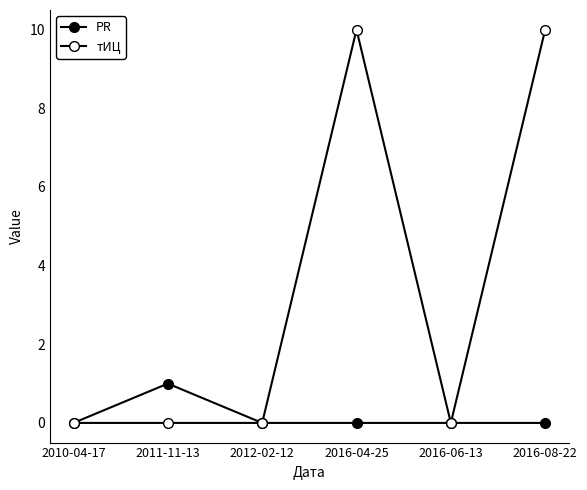

True or false: PR has a value of 1 at 2012-02-12.

False